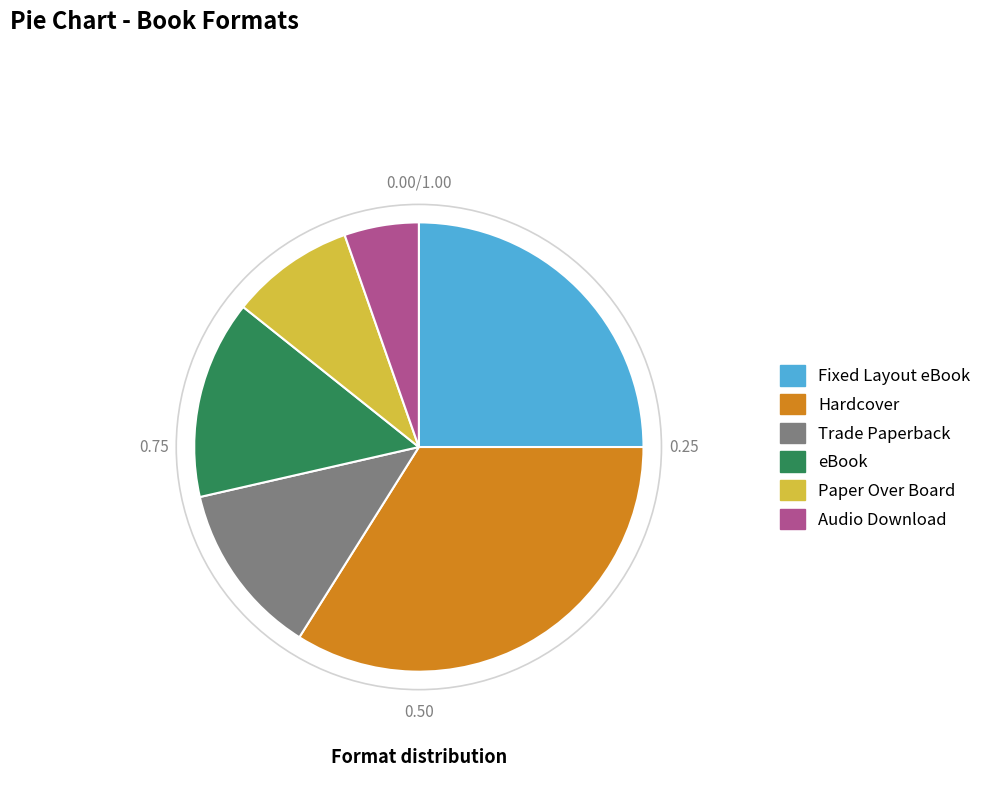

How many slices are in this pie chart?

6